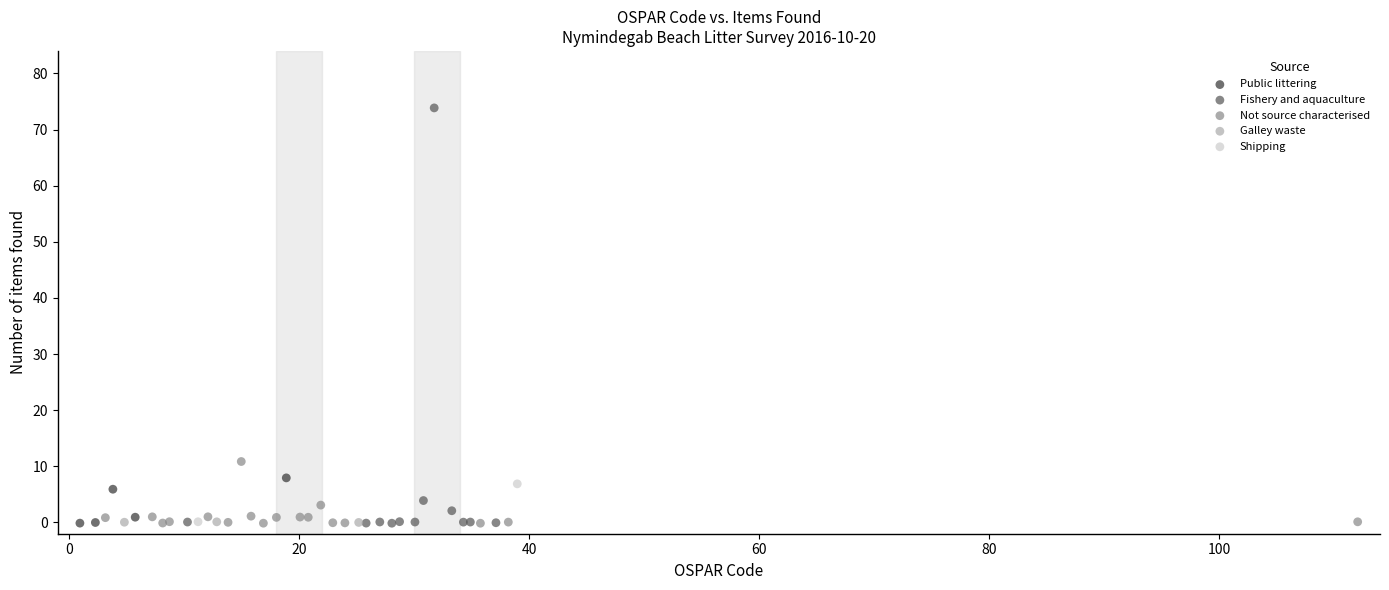

What are all the series names shown in the legend?

Public littering, Fishery and aquaculture, Not source characterised, Galley waste, Shipping